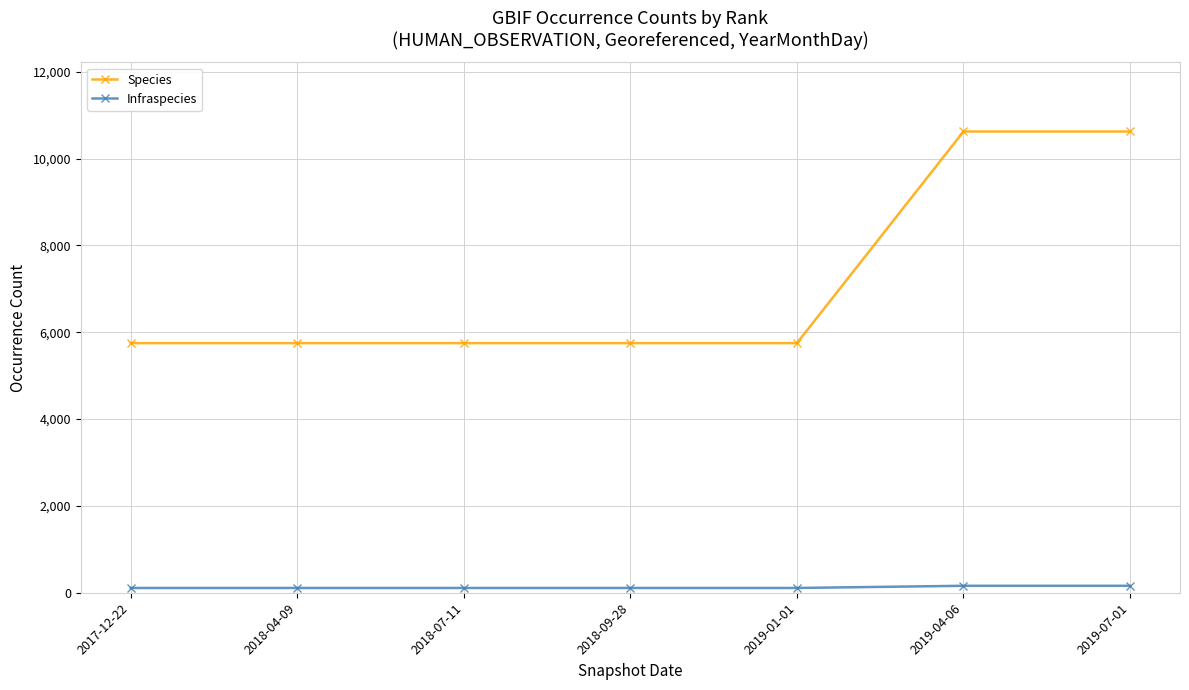

True or false: Species and Infraspecies intersect in this chart.

False